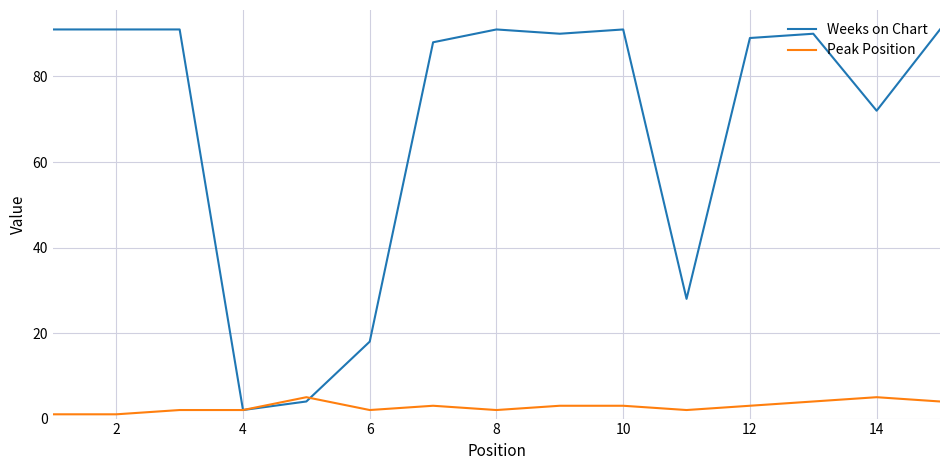

Reading left to right, list all the values displayed in this chart.

Weeks on Chart: 91	91	91	2	4	18	88	91	90	91	28	89	90	72	91
Peak Position: 1	1	2	2	5	2	3	2	3	3	2	3	4	5	4